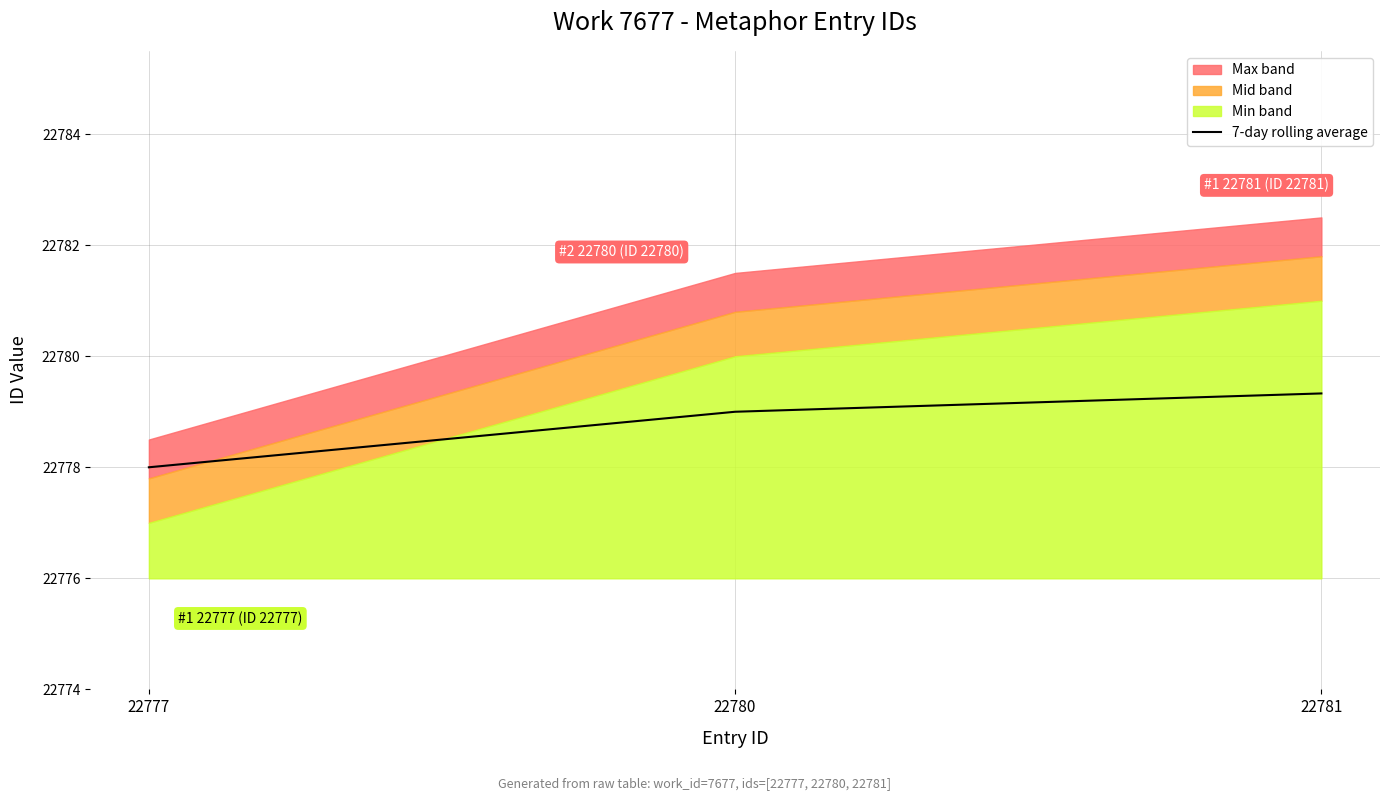

Does the chart display data point markers on the line(s)?

No